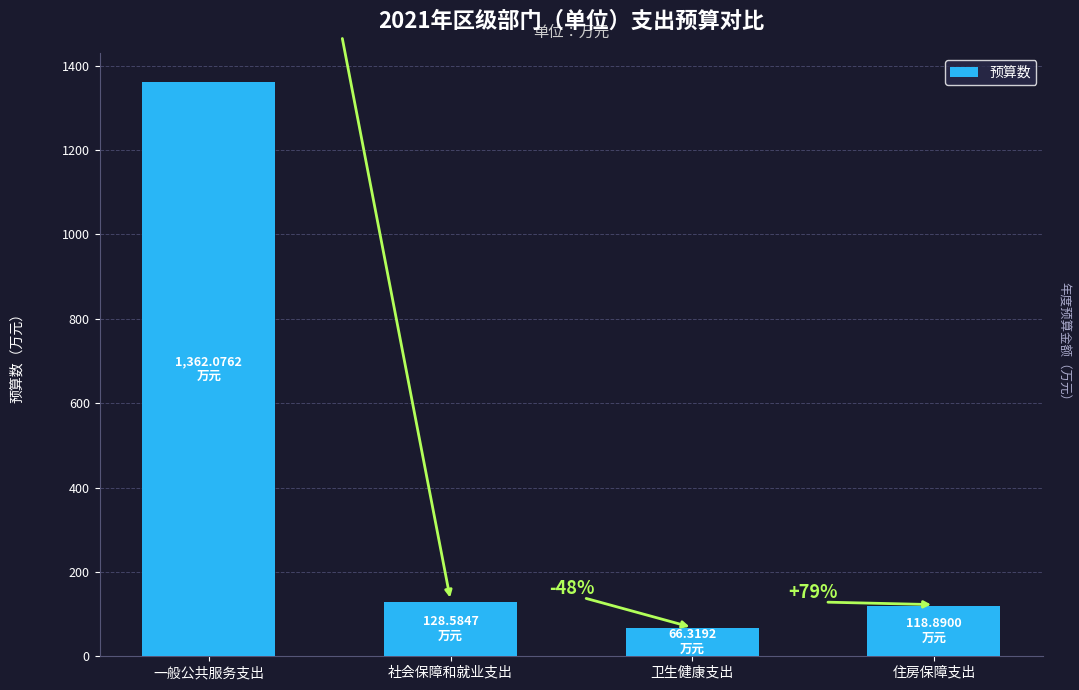

Are the bars horizontal?

No